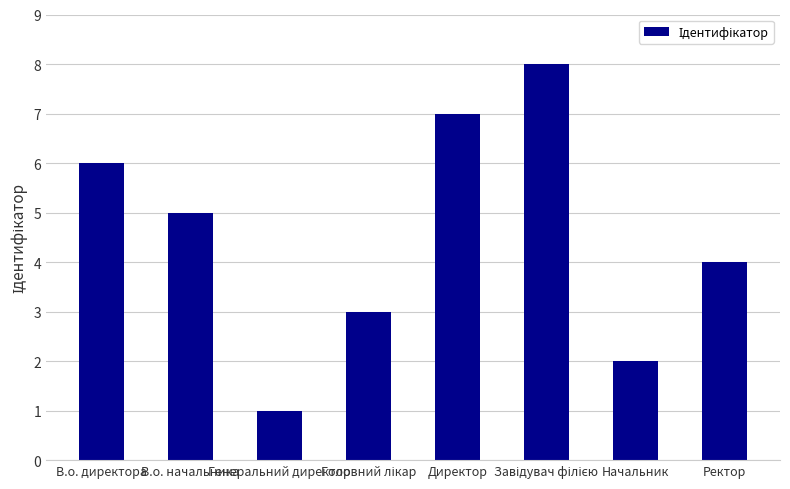

At which label is the value closest to 4?

Ректор